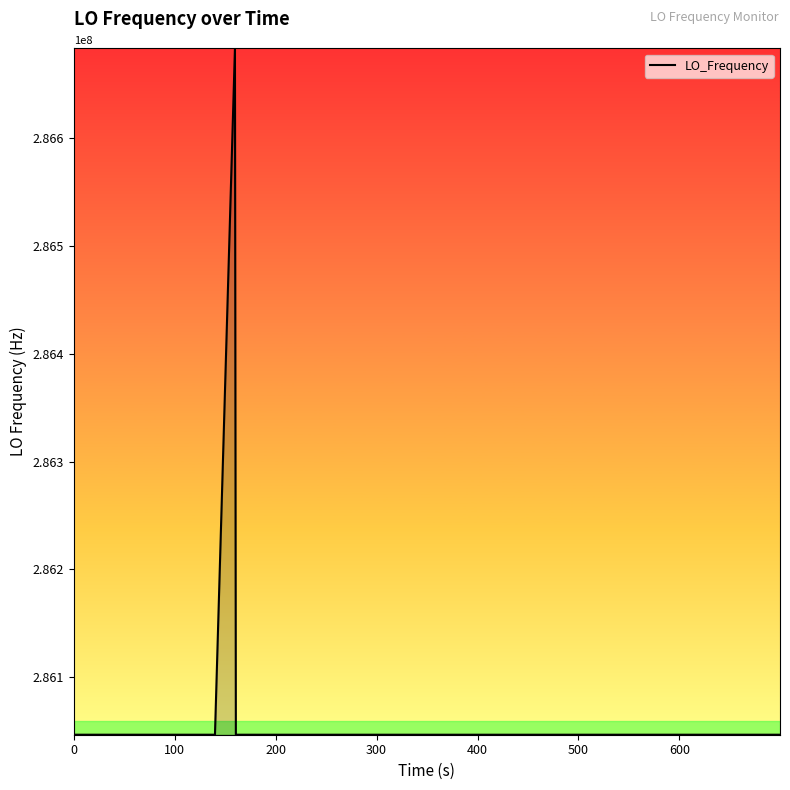

What is the smallest value displayed?

286046988.5